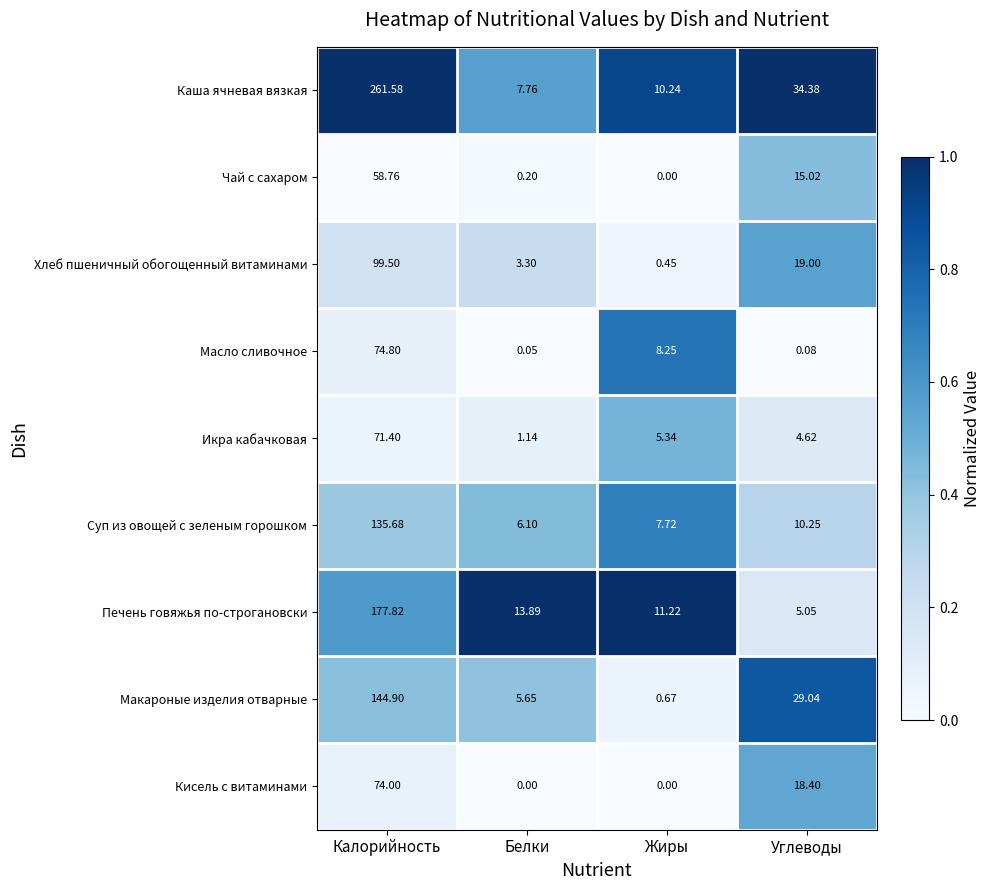

Which series has the largest range (max minus min)?

Каша ячневая вязкая